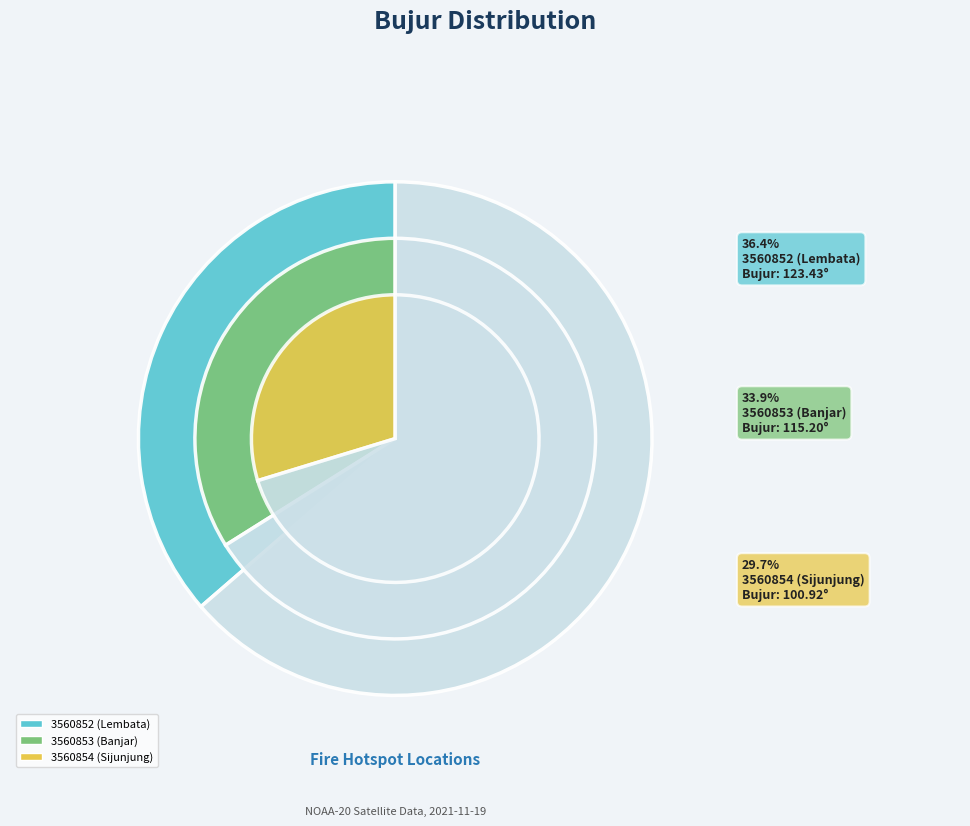

Between 3560852 (Lembata) and 3560853 (Banjar), which is larger?

3560852 (Lembata)